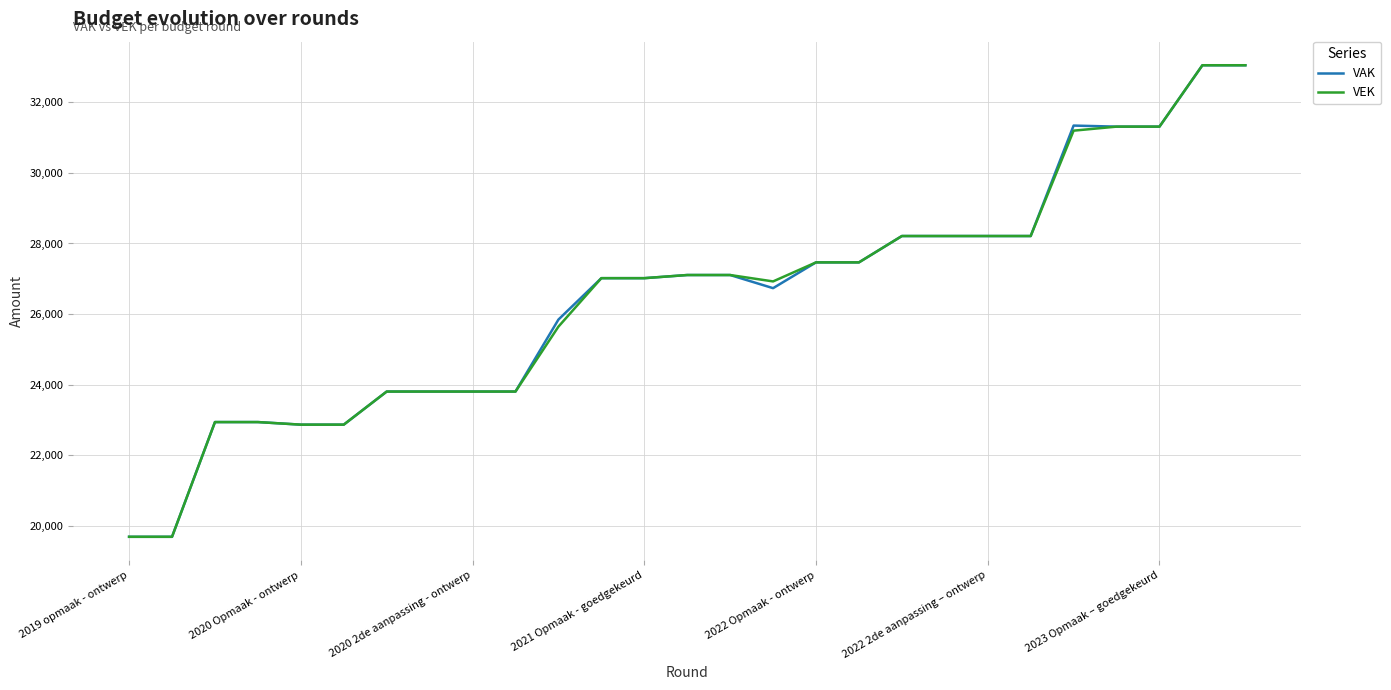

What is the highest value of the VEK series?

33046